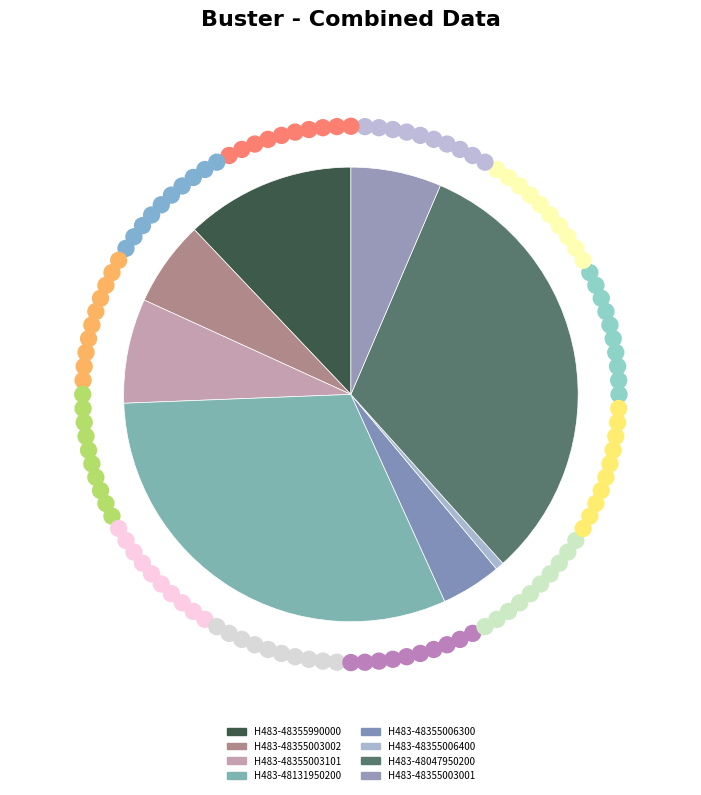

Count the number of slices in the pie.

8